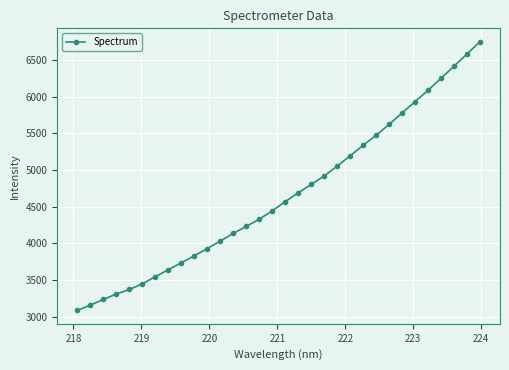

What is the difference between the maximum and second lowest values?

3589.9